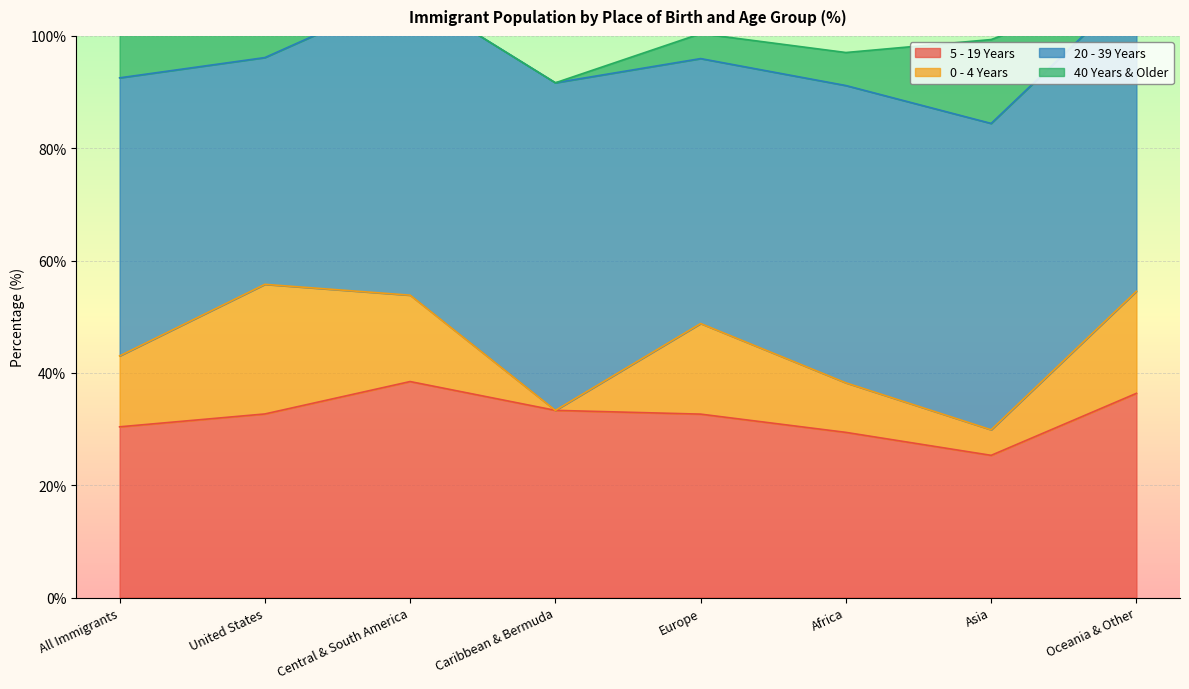

What value does the 0 - 4 Years series have at All Immigrants?

12.6